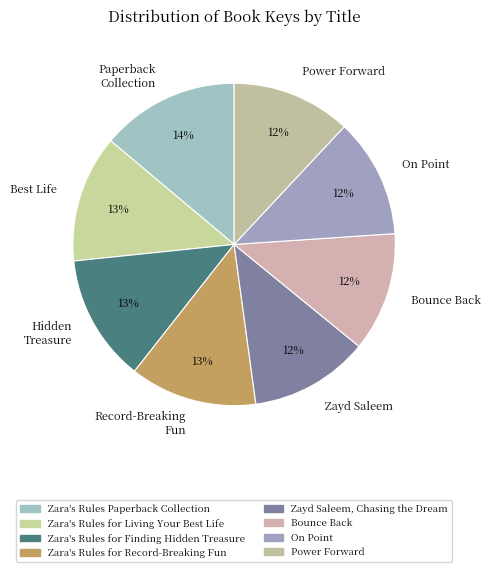

What is the largest slice in the pie chart?

Paperback Collection